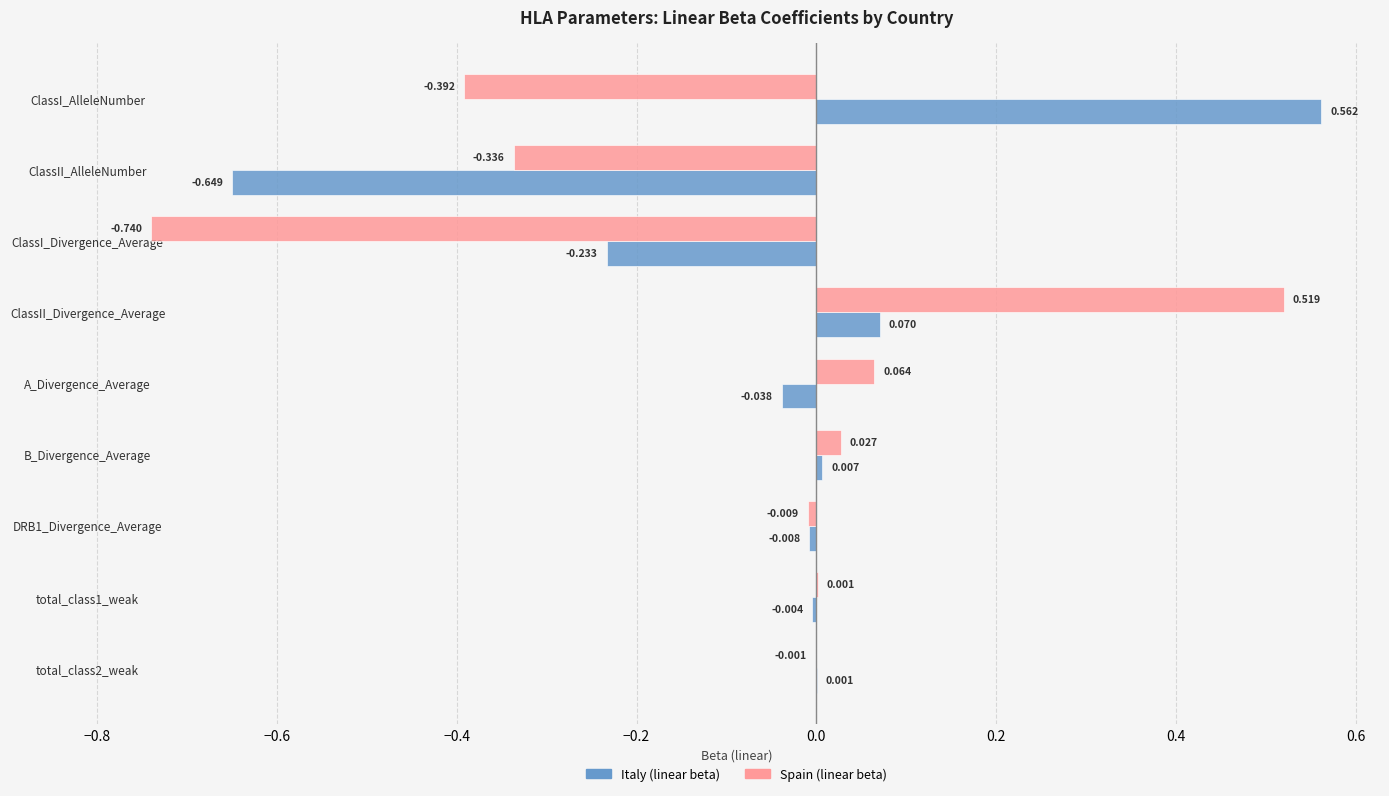

Which label corresponds to the largest value in the chart?

ClassI_AlleleNumber